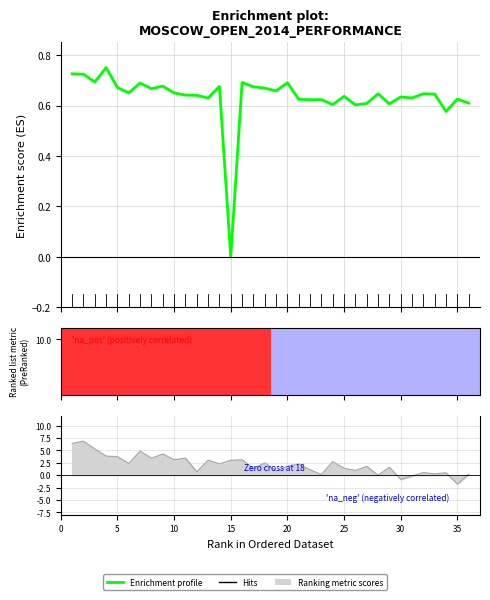

Reading left to right, list all the values displayed in this chart.

0.7	0.7	0.7	0.8	0.7	0.7	0.7	0.7	0.7	0.7	0.6	0.6	0.6	0.7	0.0	0.7	0.7	0.7	0.7	0.7	0.6	0.6	0.6	0.6	0.6	0.6	0.6	0.6	0.6	0.6	0.6	0.6	0.6	0.6	0.6	0.6